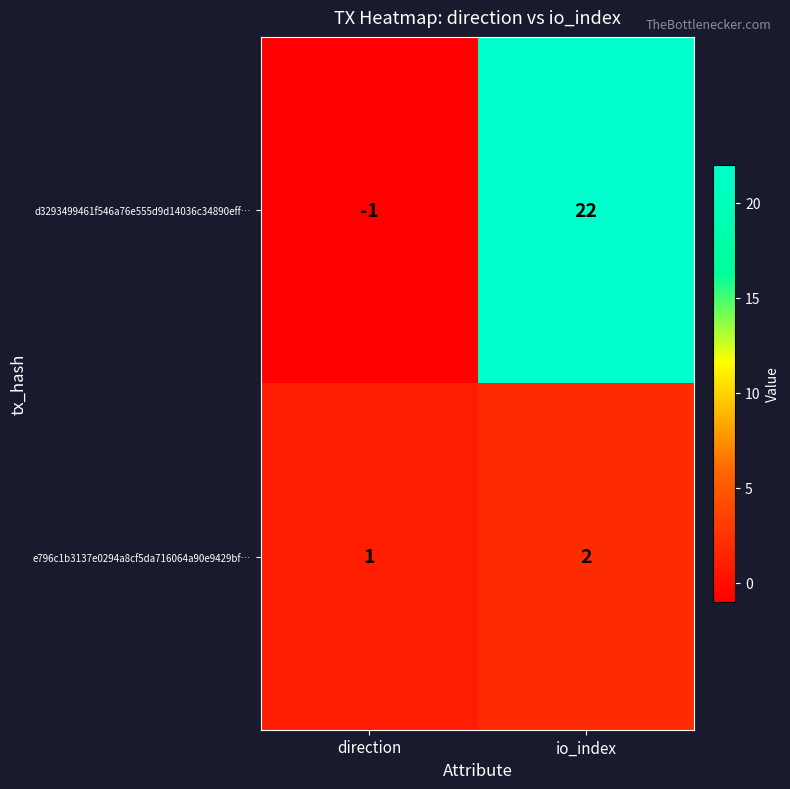

List the series in order of their peak value, highest first.

d3293499461f546a76e555d9d14036c34890eff…, e796c1b3137e0294a8cf5da716064a90e9429bf…